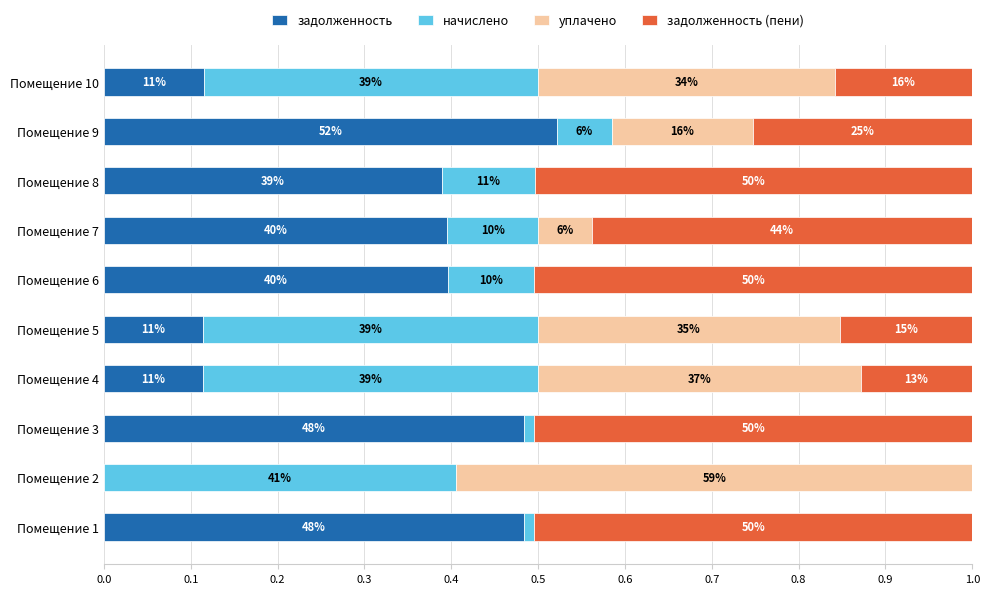

What is the value of the задолженность bar at the 9th from the left?

52.2